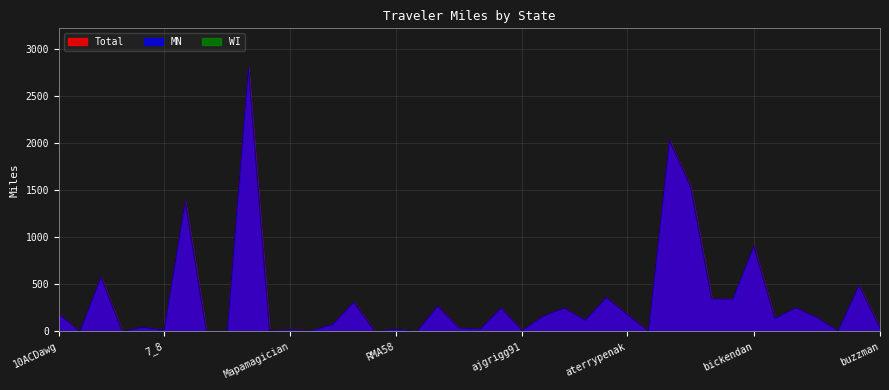

Is the value of Total at allamericanroads greater than the value of WI at Stevashe?

Yes